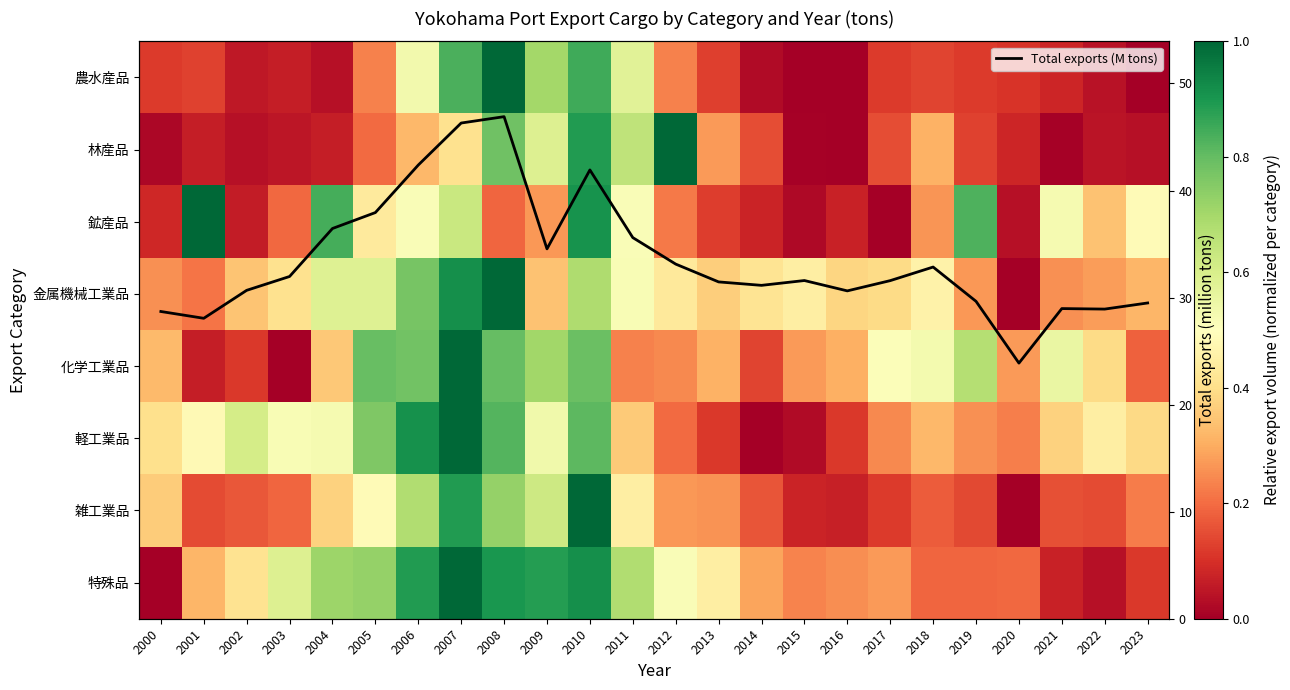

How many values in 林産品 are above zero?

23